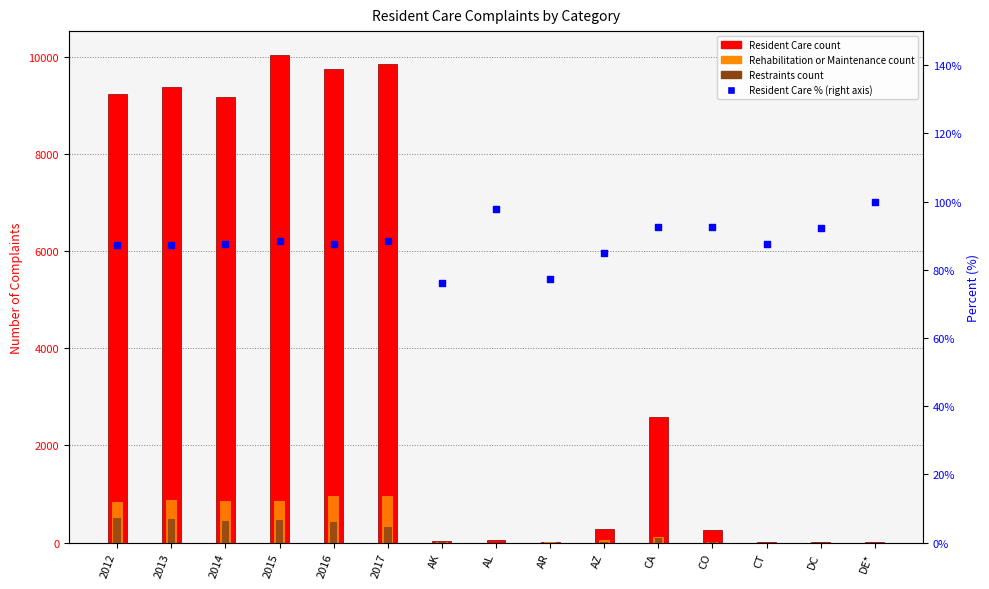

What are all the series names shown in the legend?

Resident Care, Rehabilitation or Maintenance, Restraints, Resident Care %